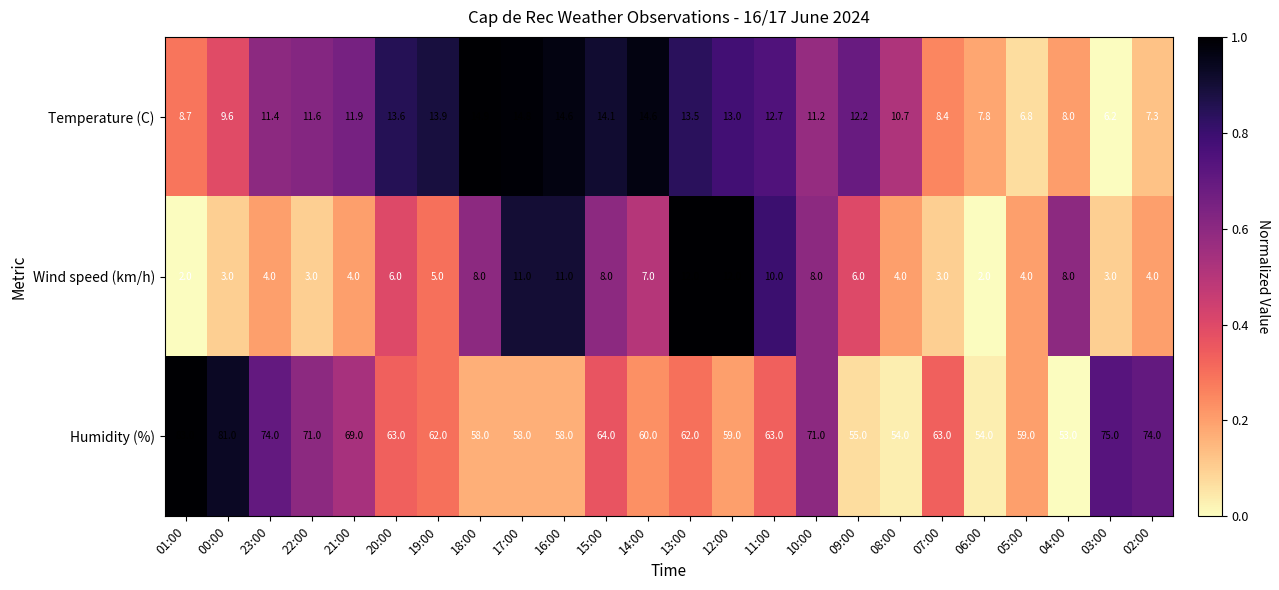

Rank the series by their maximum value, from lowest to highest.

Wind speed (km/h), Temperature (C), Humidity (%)